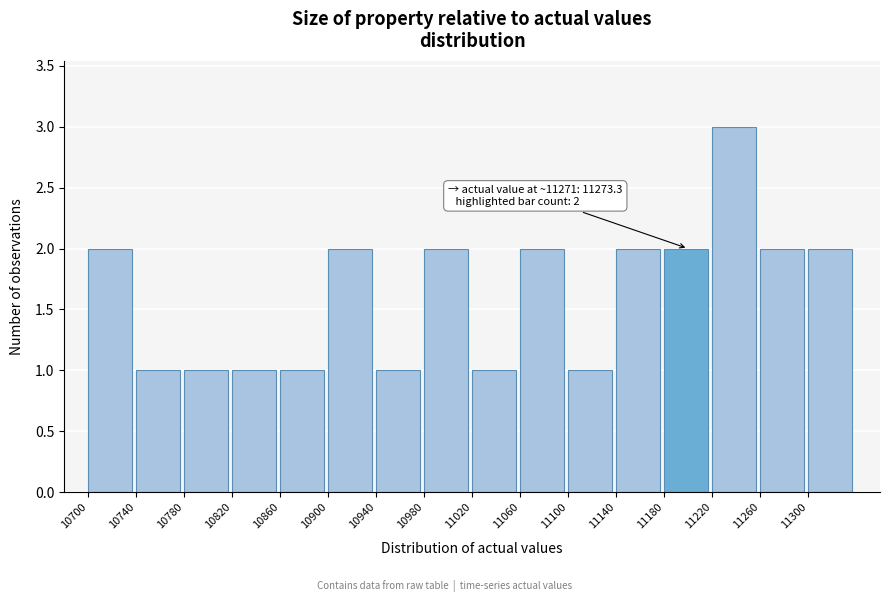

Which range on the x-axis has the tallest bar?

11220 to 11260